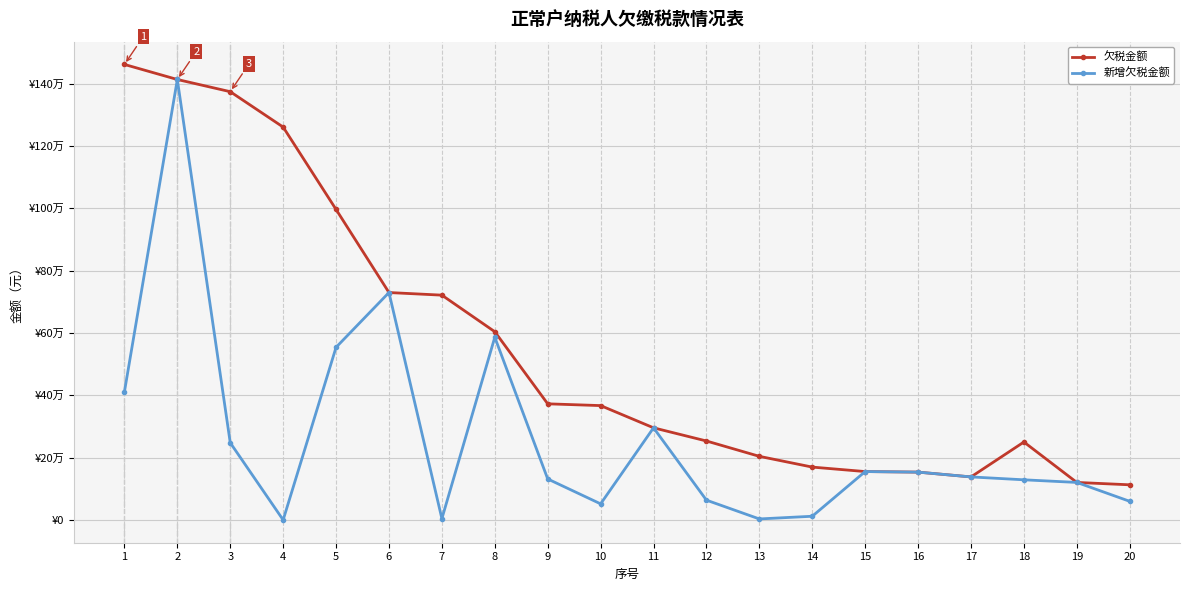

At which category is the sum across all series the highest?

2